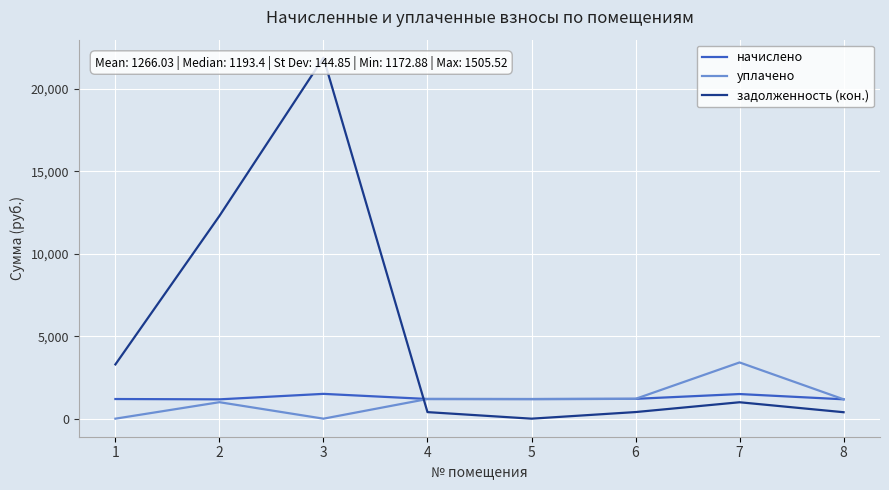

The задолженность (кон.) series shows 224.0 at 6. True or false?

False